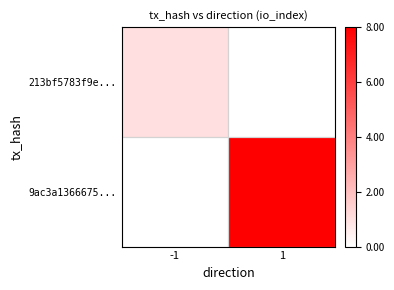

Reading right to left, what are all the values shown in this chart?

213bf5783f9e...: 1=0	-1=1
9ac3a1366675...: 1=8	-1=0